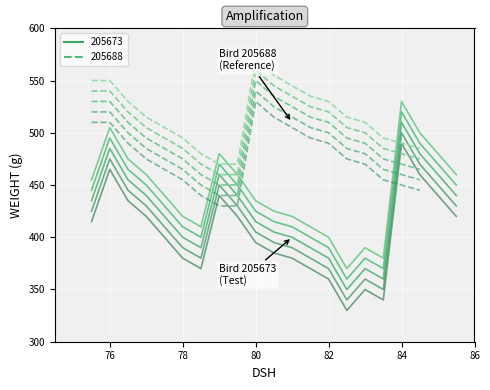

Which label corresponds to the smallest value in the chart?

82.5